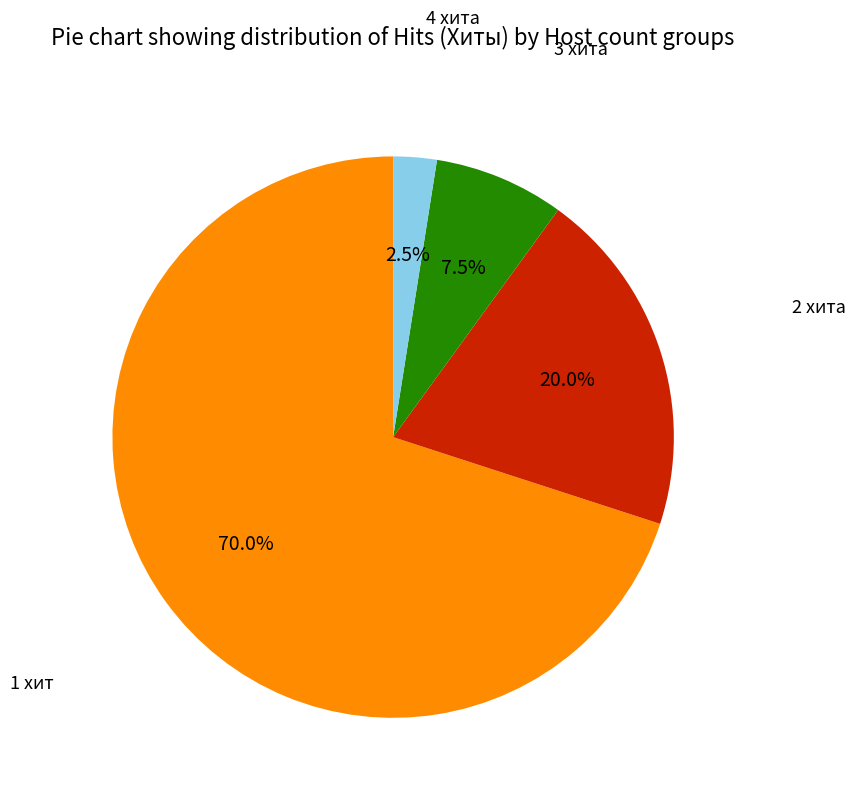

Does 1 хит represent more than half of the total?

Yes